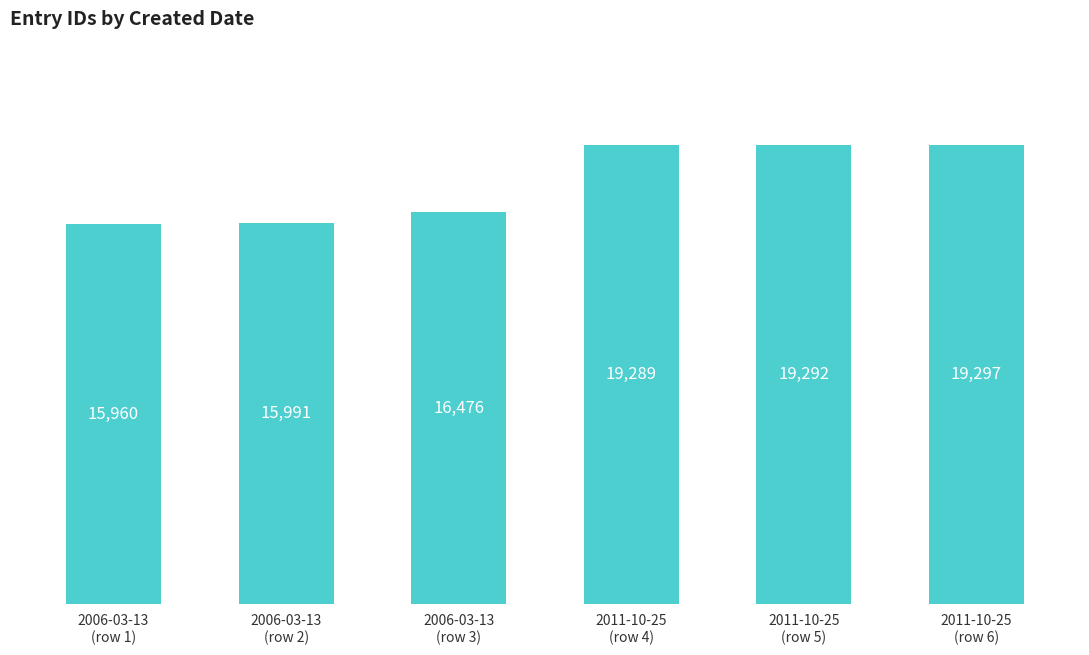

At which category does the chart reach its minimum across all series?

2006-03-13
(row 1)